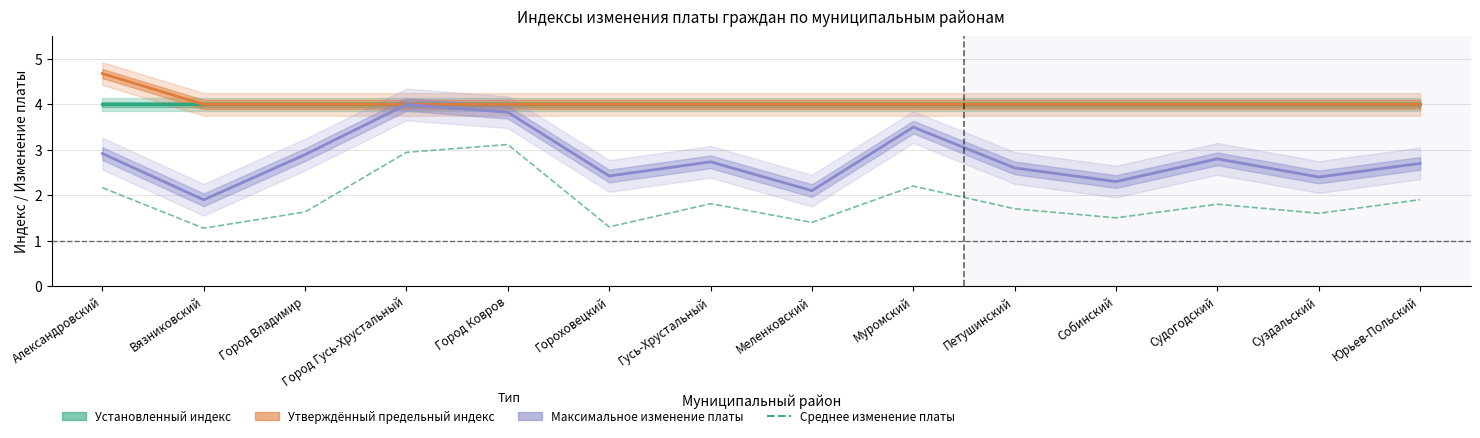

Which series has the widest spread of values?

Максимальное изменение платы